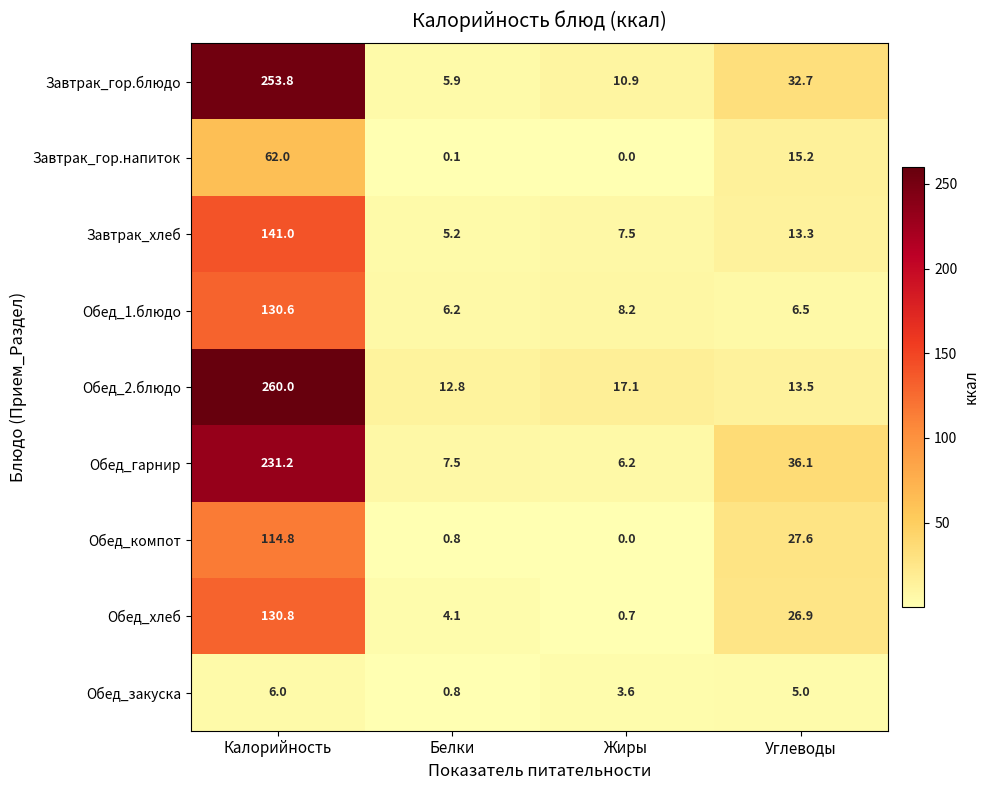

Which series has the largest range (max minus min)?

Завтрак_гор.блюдо